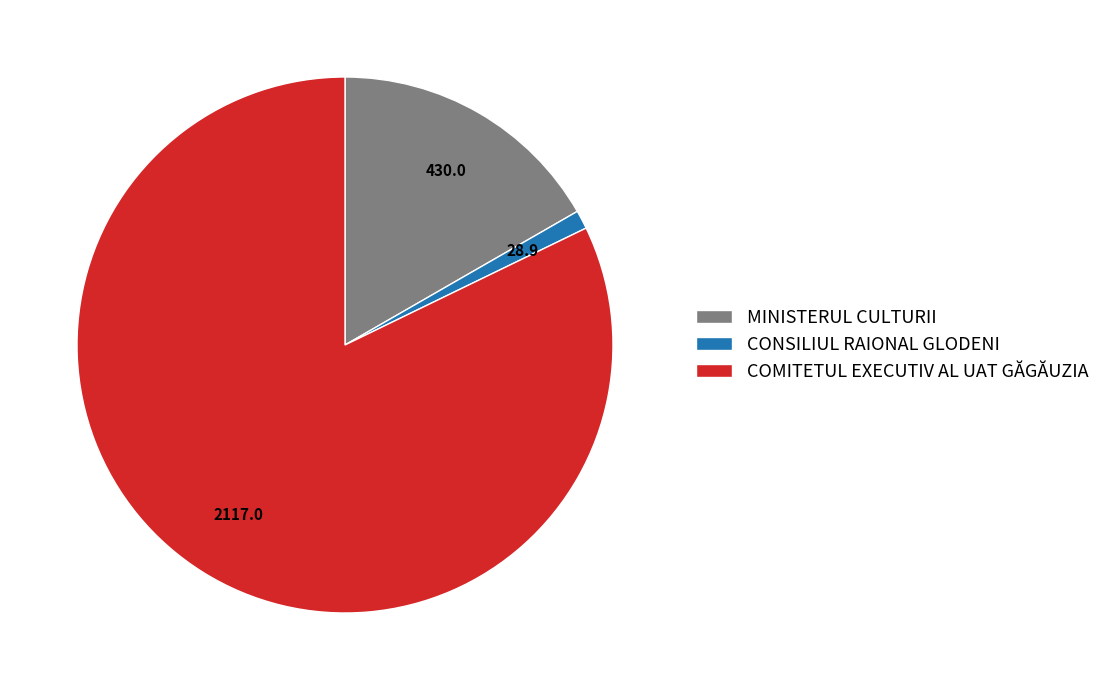

Does any single category account for the majority?

Yes